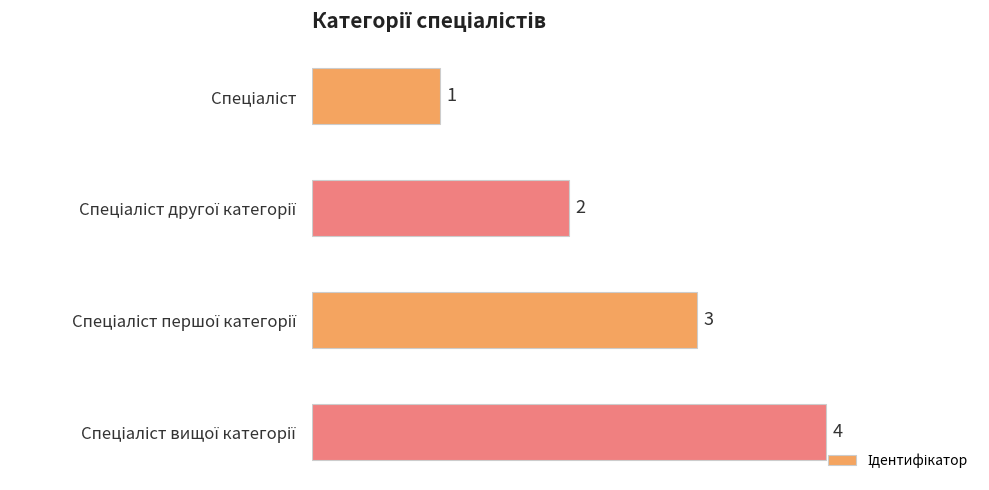

What is the difference between the maximum and minimum values?

3